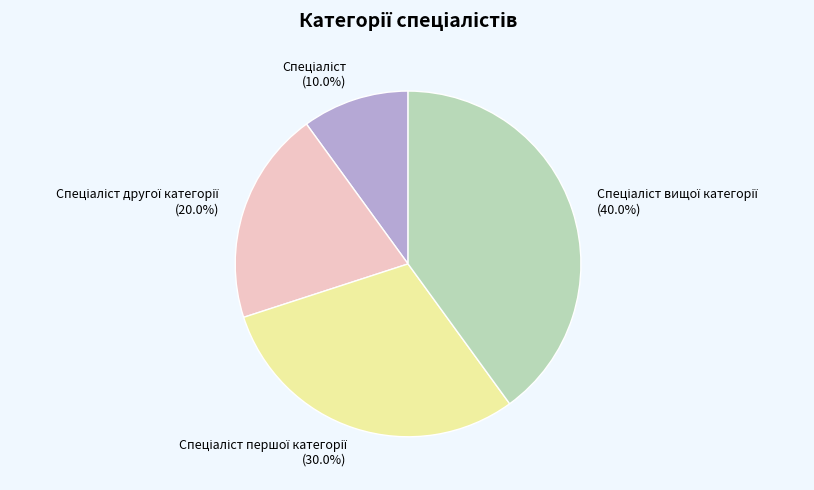

Is there a majority slice in this chart?

No